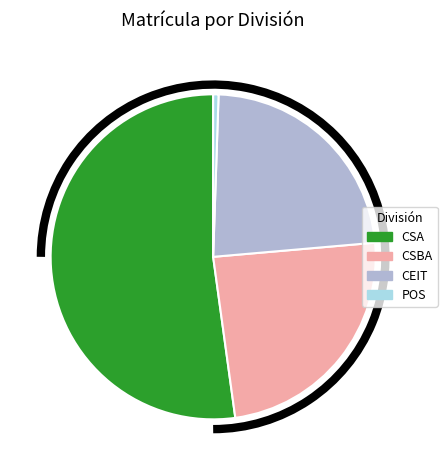

Rank the categories by value from lowest to highest.

POS, CEIT, CSBA, CSA